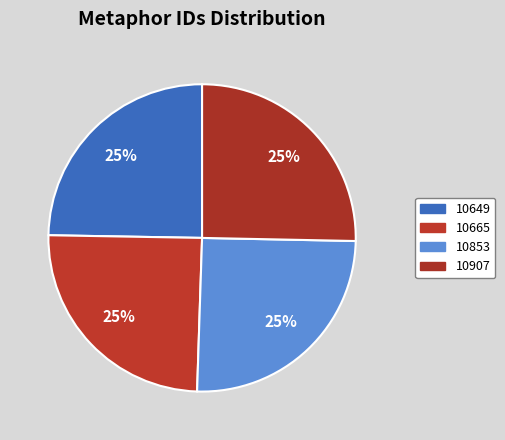

Approximately how many times larger is the value at 10853 compared to 10649?

1.0